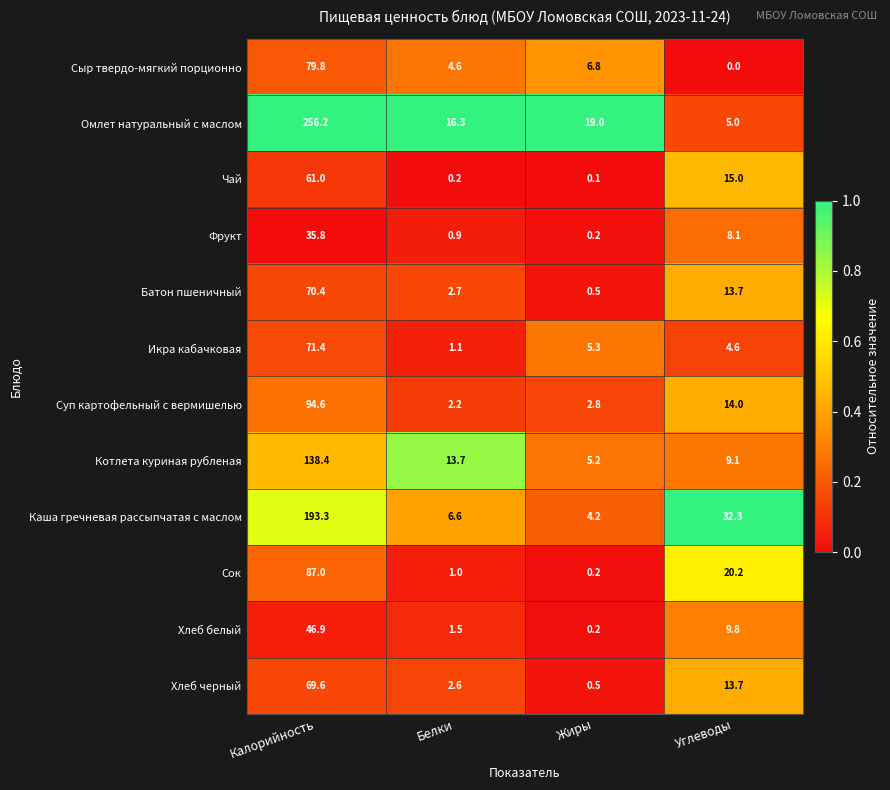

At how many categories does at least one series exceed 0?

4